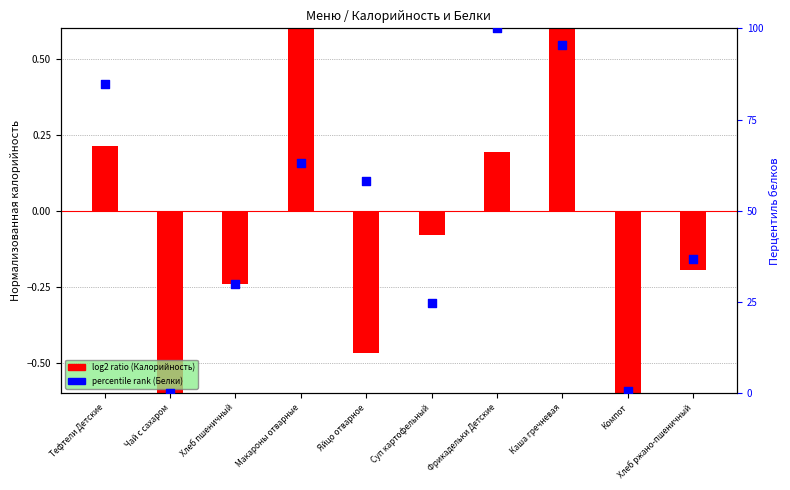

Which series has the largest Y range (max minus min)?

percentile rank (Белки)